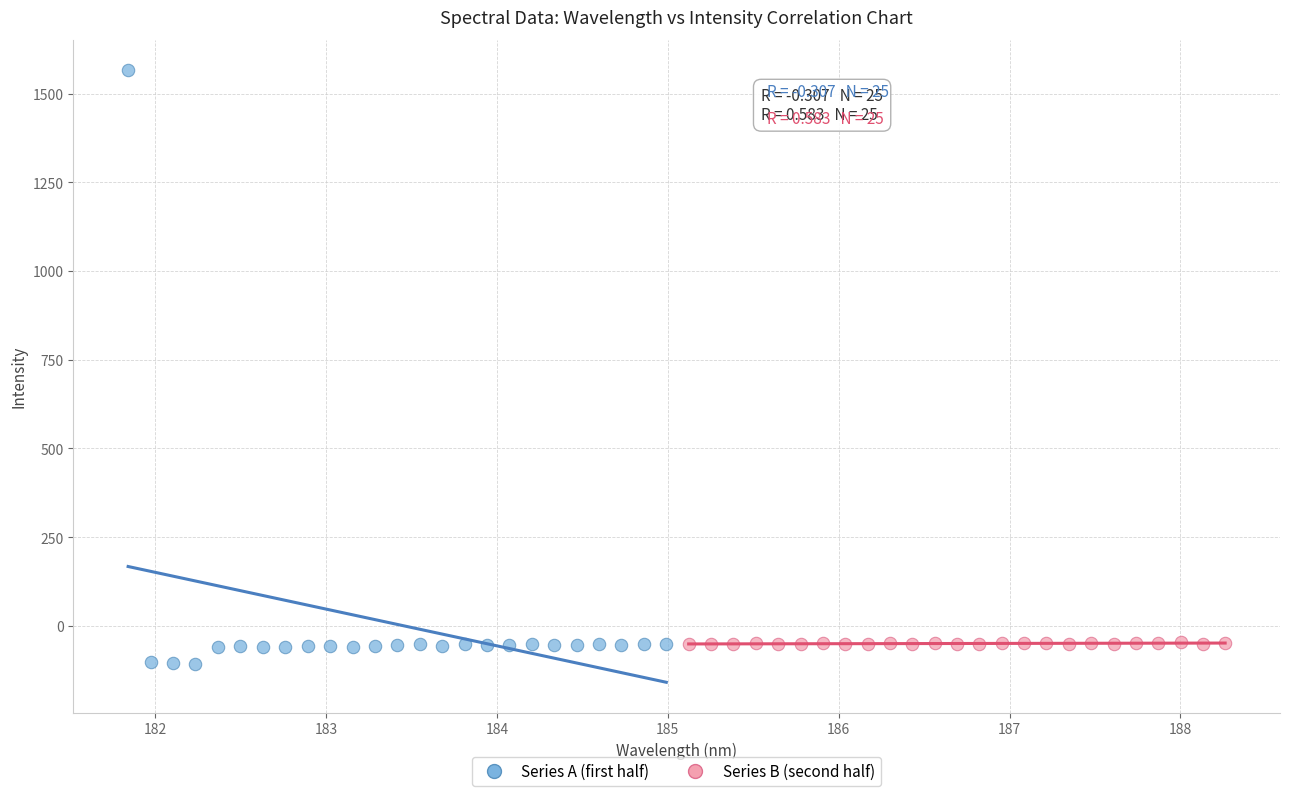

Which series has the widest spread of Y values?

Series A (first half)